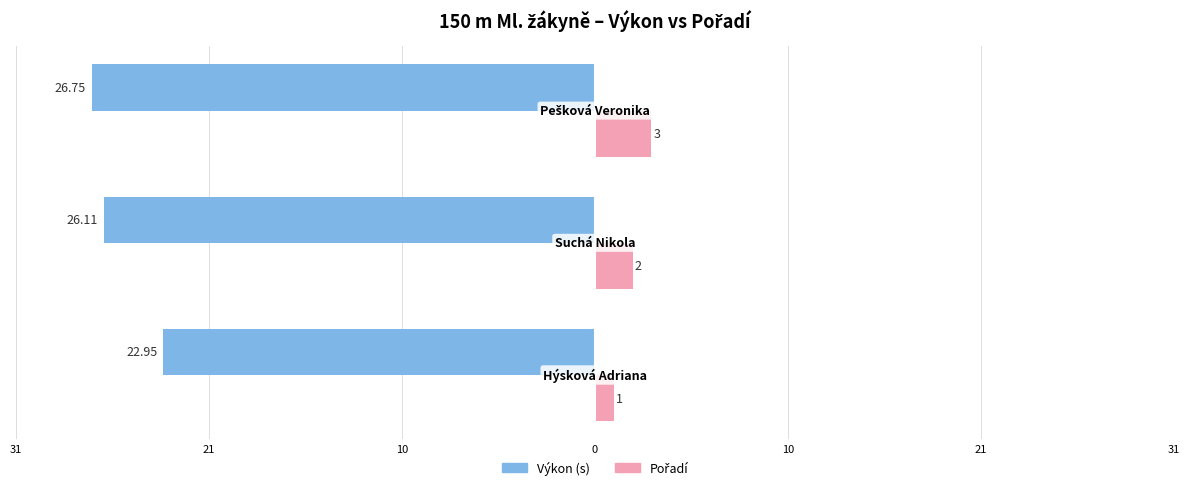

How many values in the Pořadí series exceed 2?

1